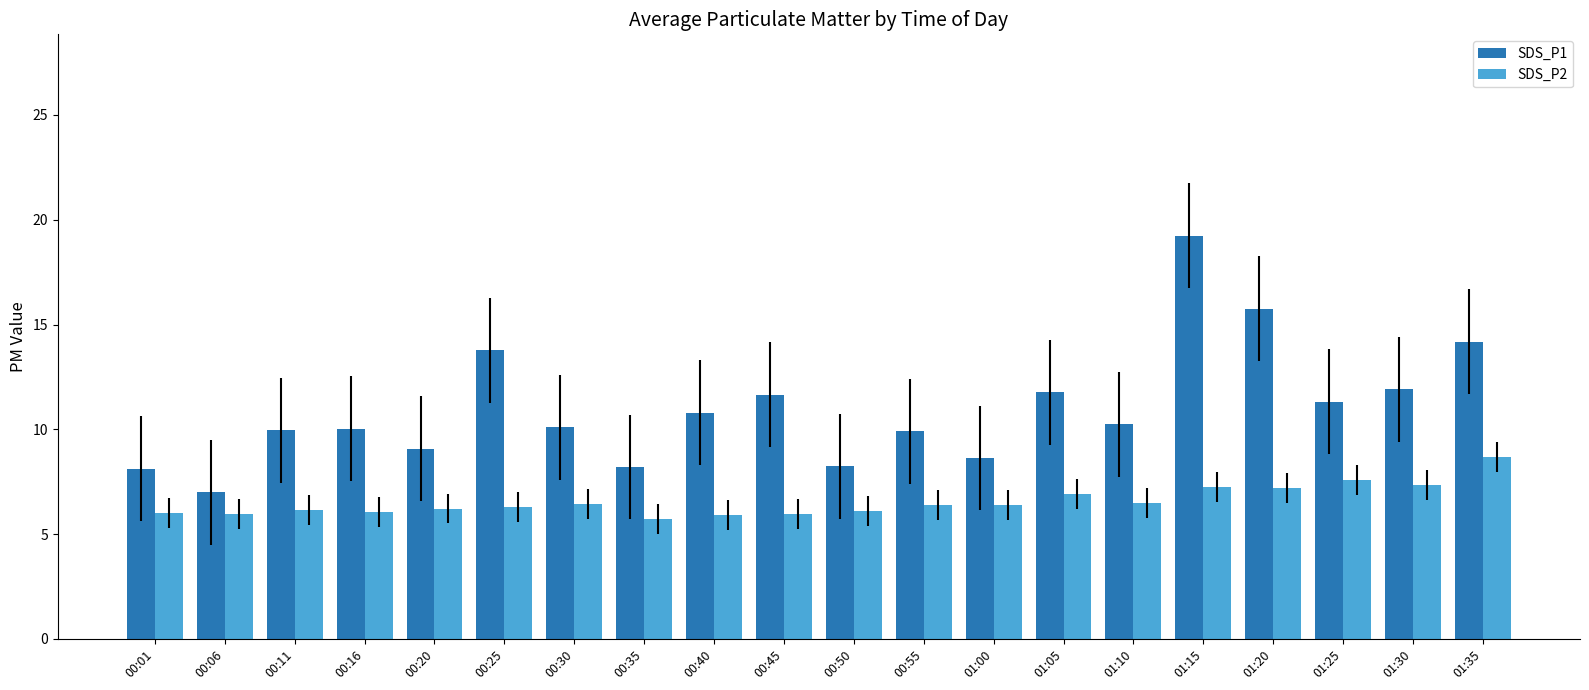

Is the value of SDS_P1 at 00:45 greater than the value of SDS_P2 at 01:05?

Yes